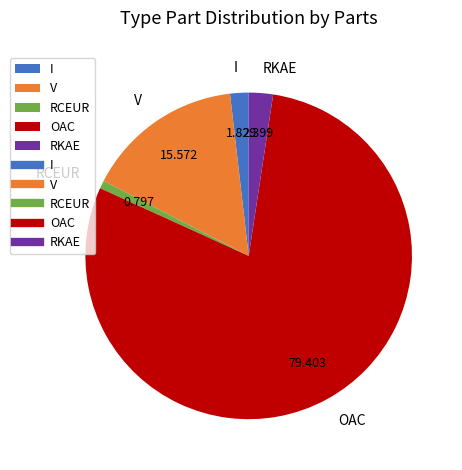

Which category has the biggest portion of the pie?

OAC